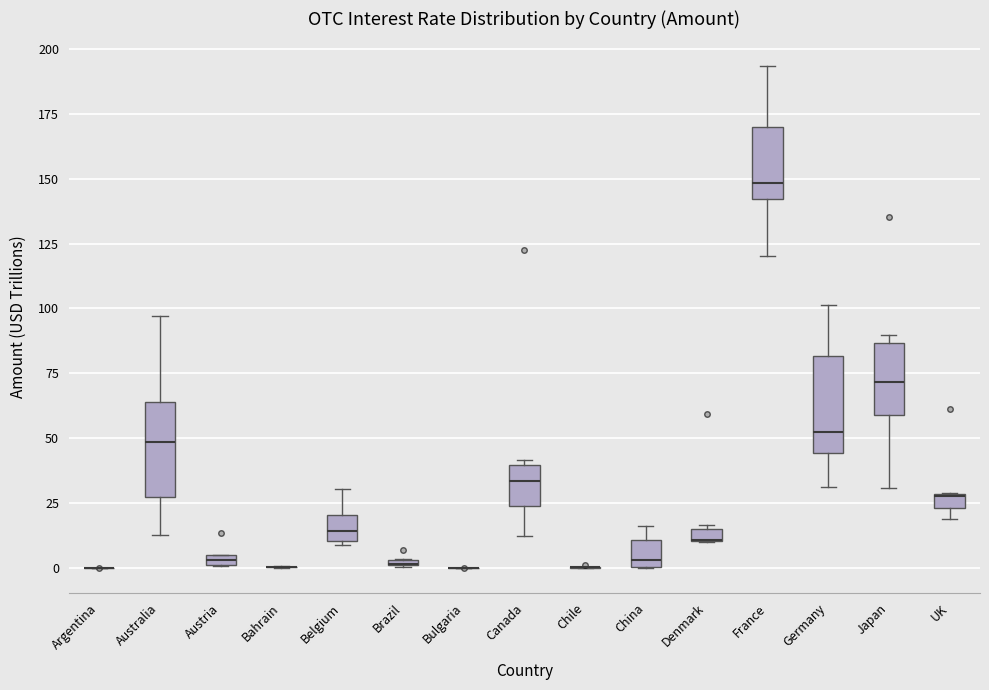

Where is the upper edge of the box for Germany on the y-axis? The values are not printed on the chart, so give them approximately, as read against the axis.

80